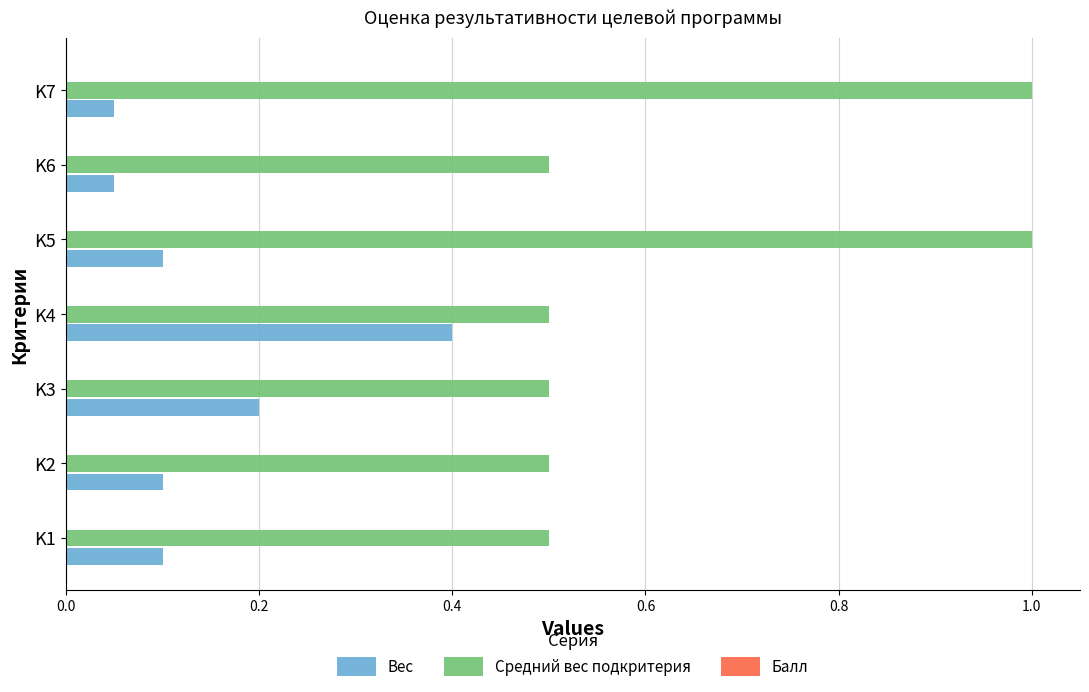

What is the sum of all Средний вес подкритерия values?

4.5